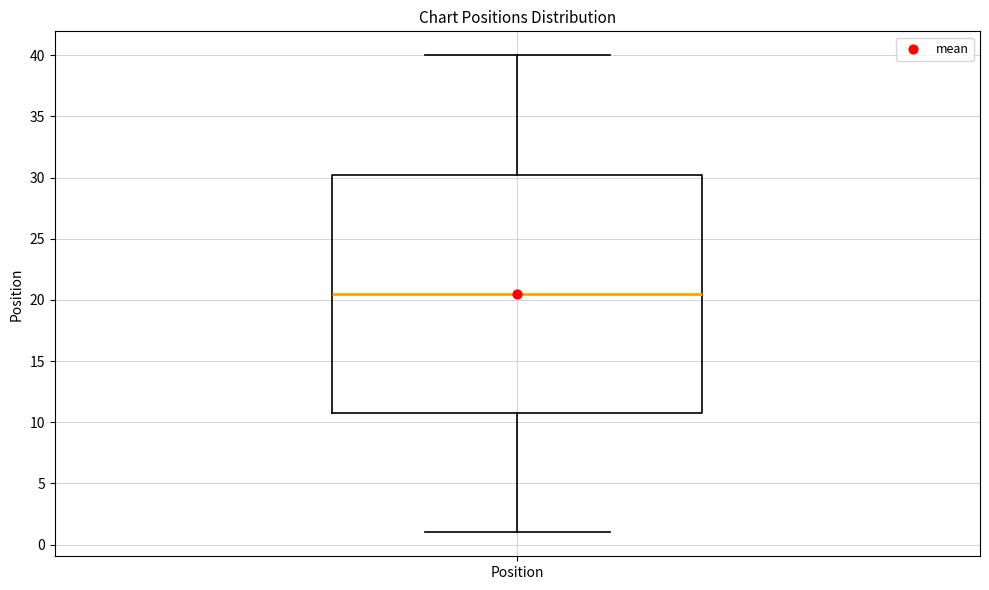

Where does the upper whisker of the box for Position end on the y-axis? The values are not printed on the chart, so give them approximately, as read against the axis.

40.0